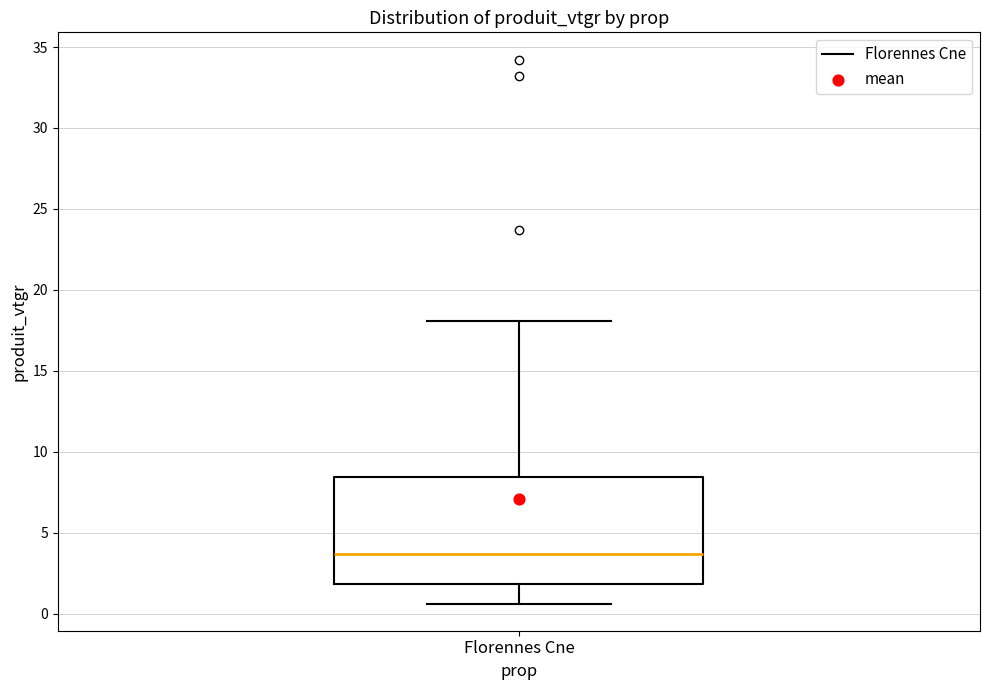

Transcribe this box plot: give where the median line is, the range the box spans, and where the two whiskers end, as read against the y-axis. The values are not printed on the chart, so give them approximately, as read against the axis.

median 3.5, box 2.0 to 8.5, whiskers 0.5 to 18.0